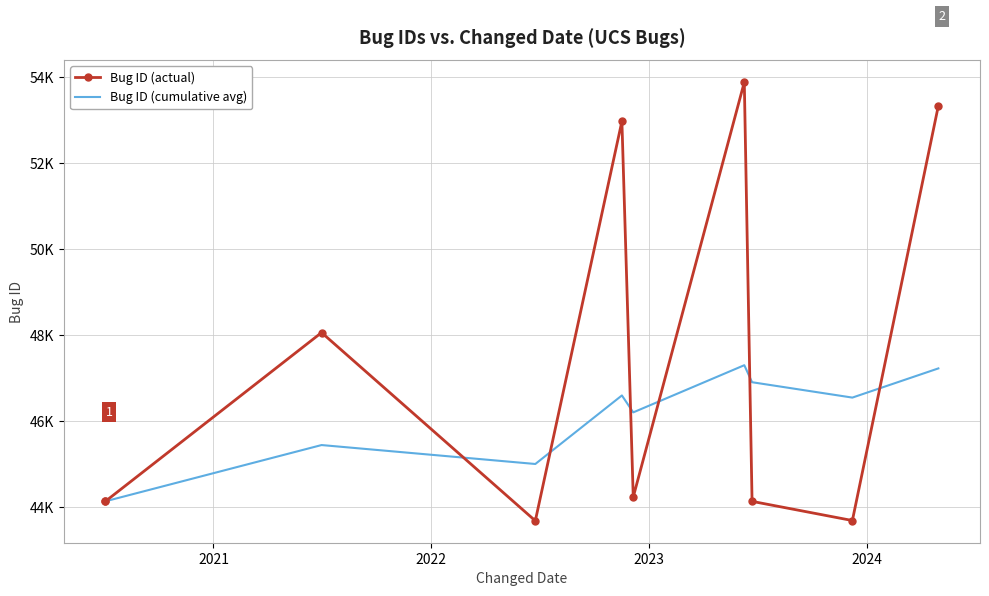

What are all the series names shown in the legend?

Bug ID (actual), Bug ID (cumulative avg)